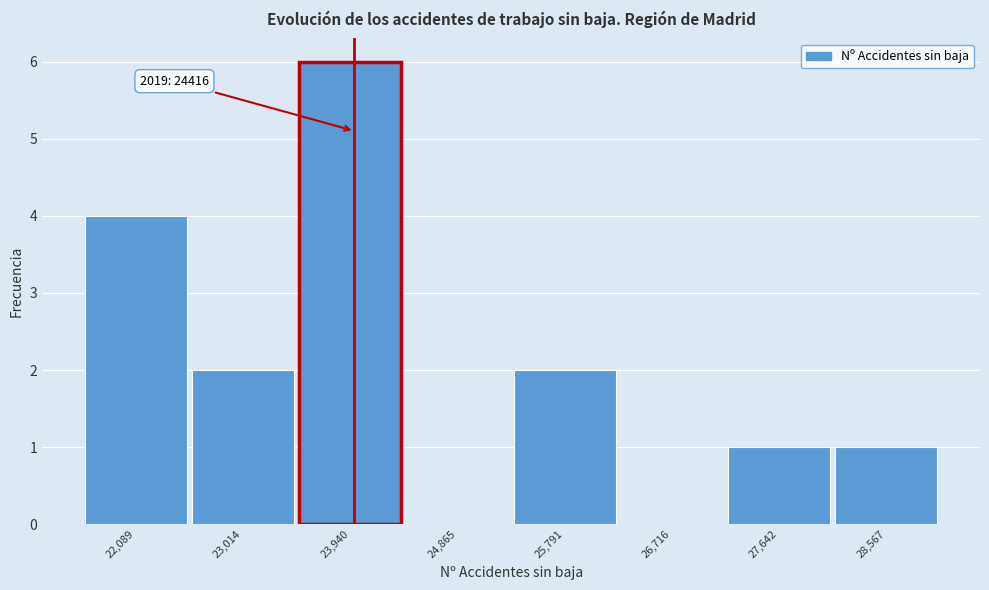

Reading right to left, list all the values displayed in this chart.

28,567=1	27,642=1	26,716=0	25,791=2	24,865=0	23,940=6	23,014=2	22,089=4